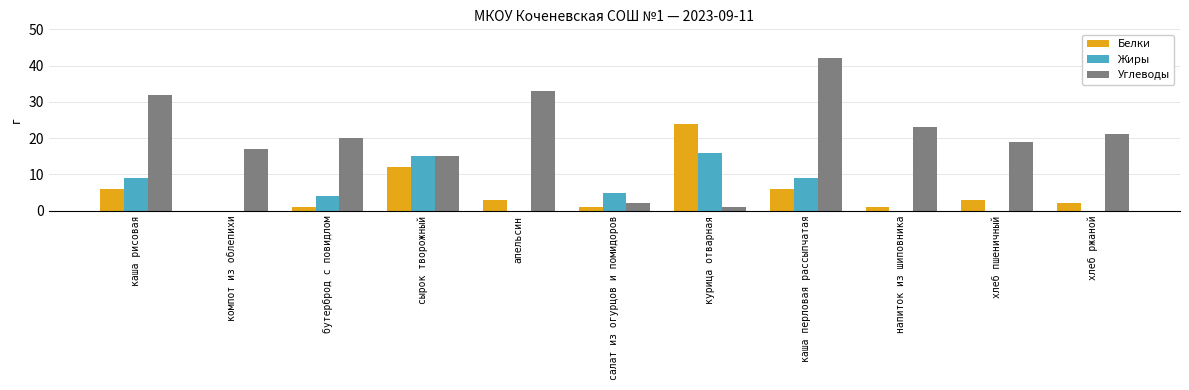

What is the sum of the Жиры values at апельсин and сырок творожный?

15